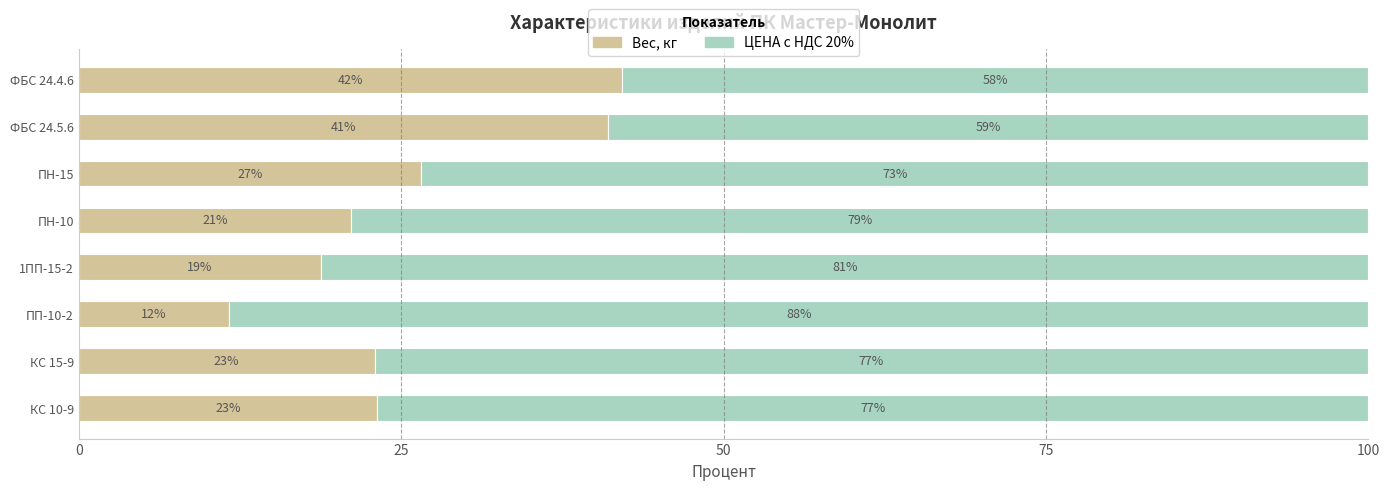

What is the maximum value for Вес, кг?

42.1